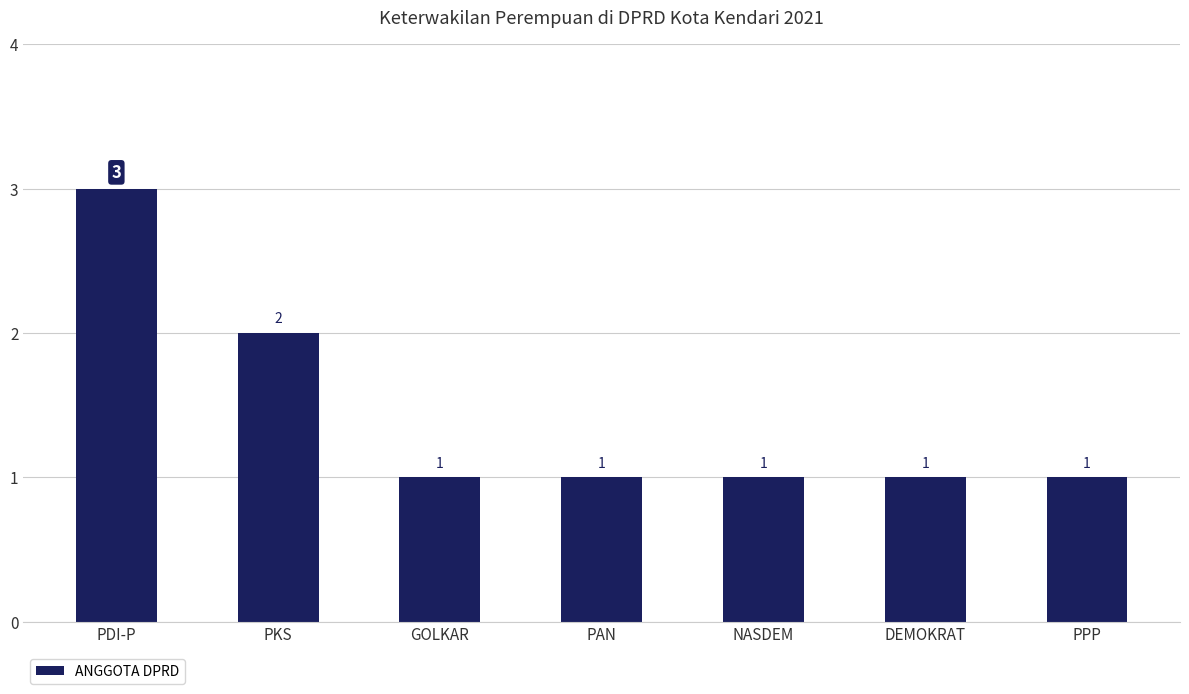

Which label corresponds to the largest value in the chart?

PDI-P